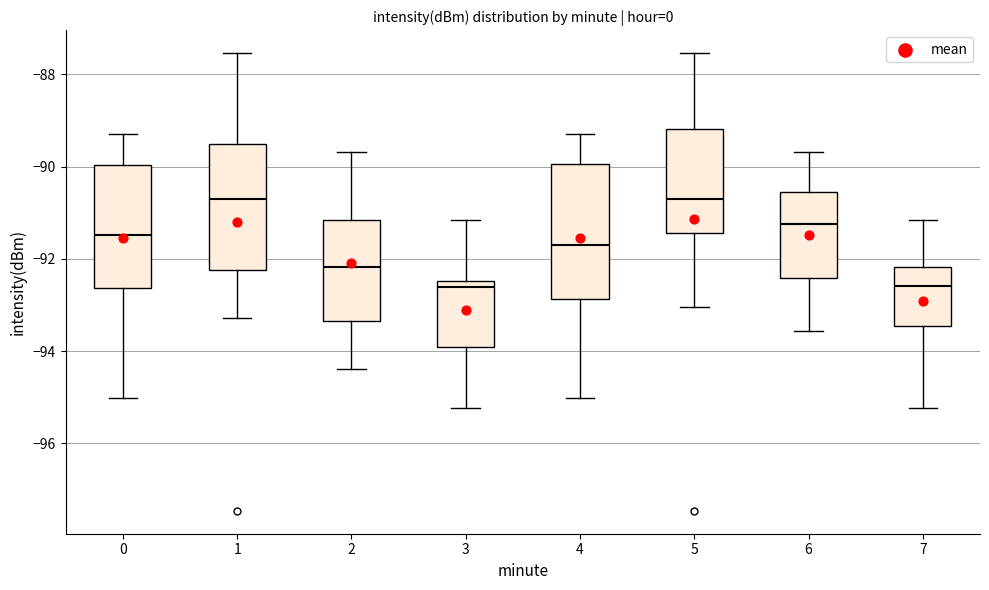

Where is the lower edge of the box at x = 7 on the y-axis? The values are not printed on the chart, so give them approximately, as read against the axis.

-93.4